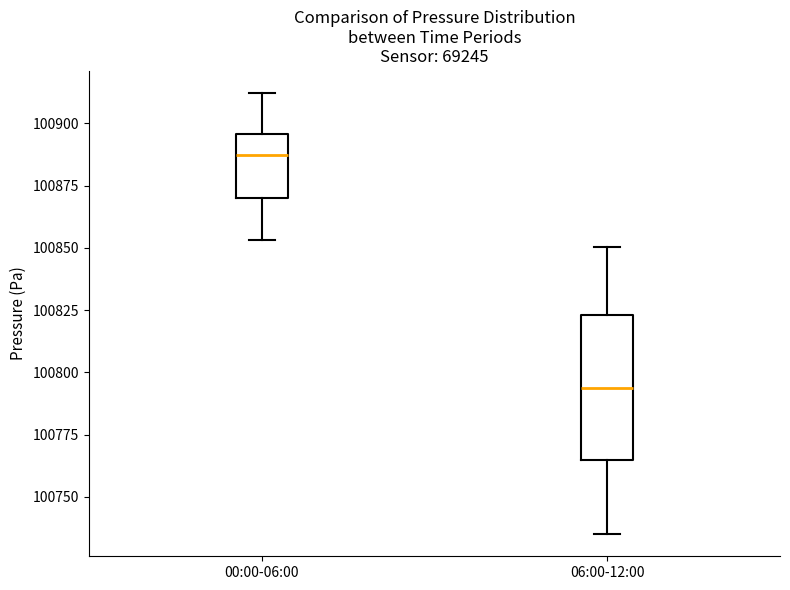

Reading left to right, read every box against the y-axis: the position of its median line, the range the box covers, and the ends of its whiskers. The values are not printed on the chart, so give them approximately, as read against the axis.

00:00-06:00: median 100885, box 100870 to 100895, whiskers 100855 to 100910
06:00-12:00: median 100795, box 100765 to 100825, whiskers 100735 to 100850